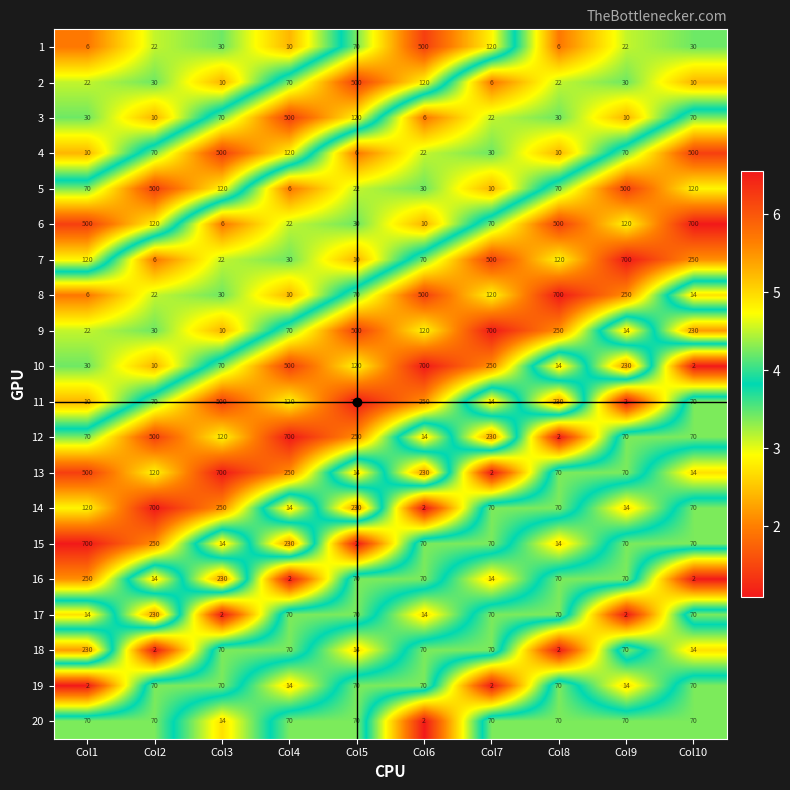

The 4 series shows 70 at Col9. True or false?

True